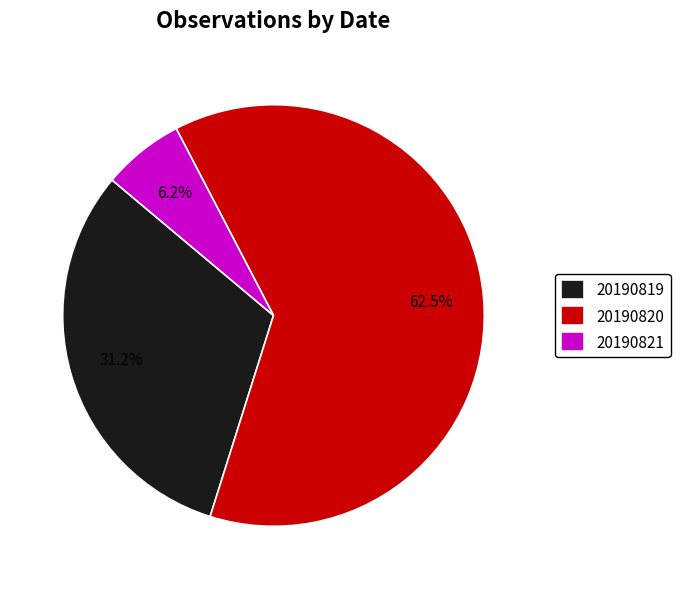

Combined, do 20190821 and 20190820 account for over 50%?

Yes